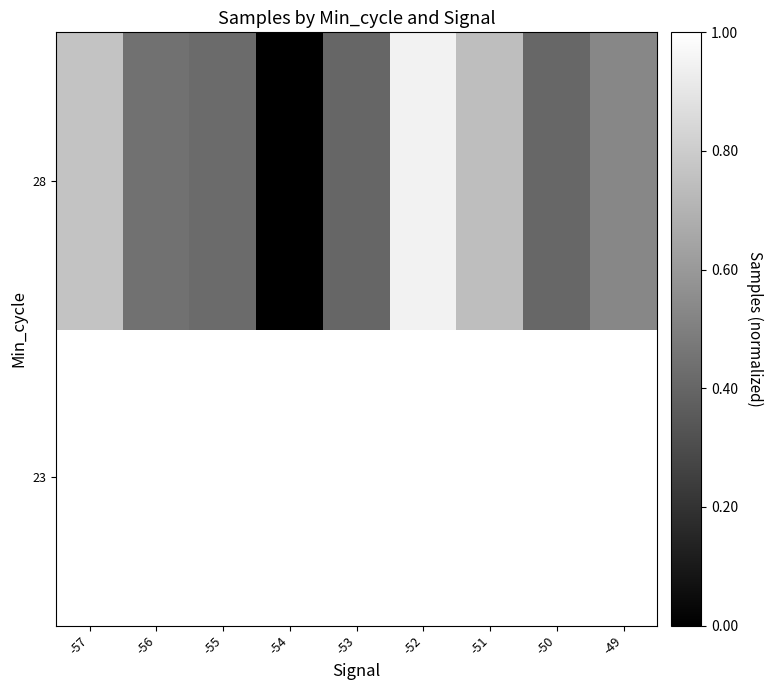

Between -57 and -53, which series saw the biggest shift?

28